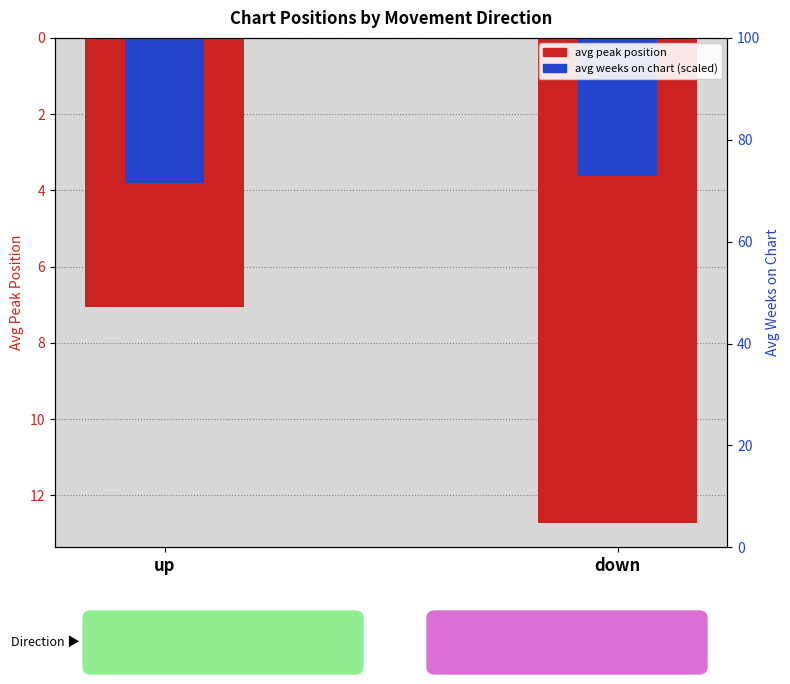

What is the difference between the avg peak position values at up and down?

5.7